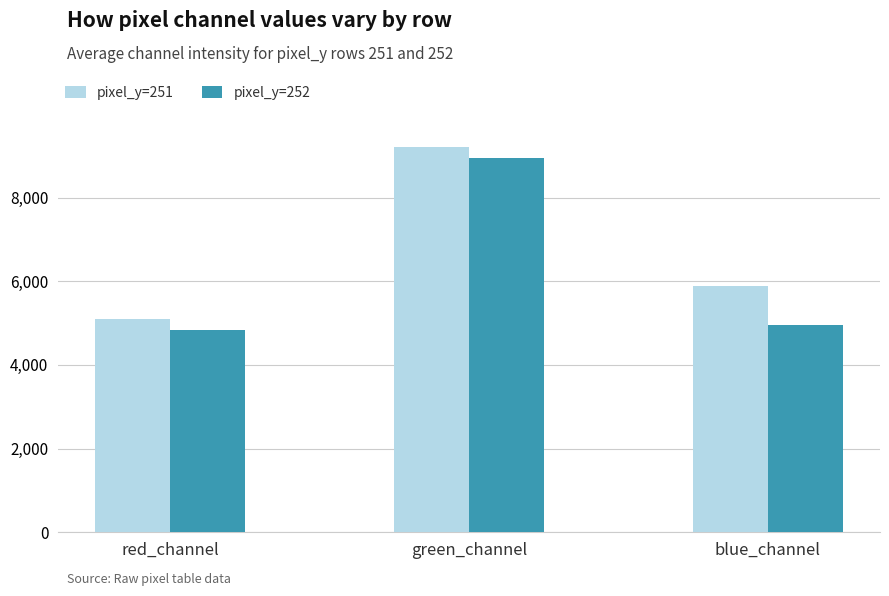

Which series has the largest total across all categories?

pixel_y=251